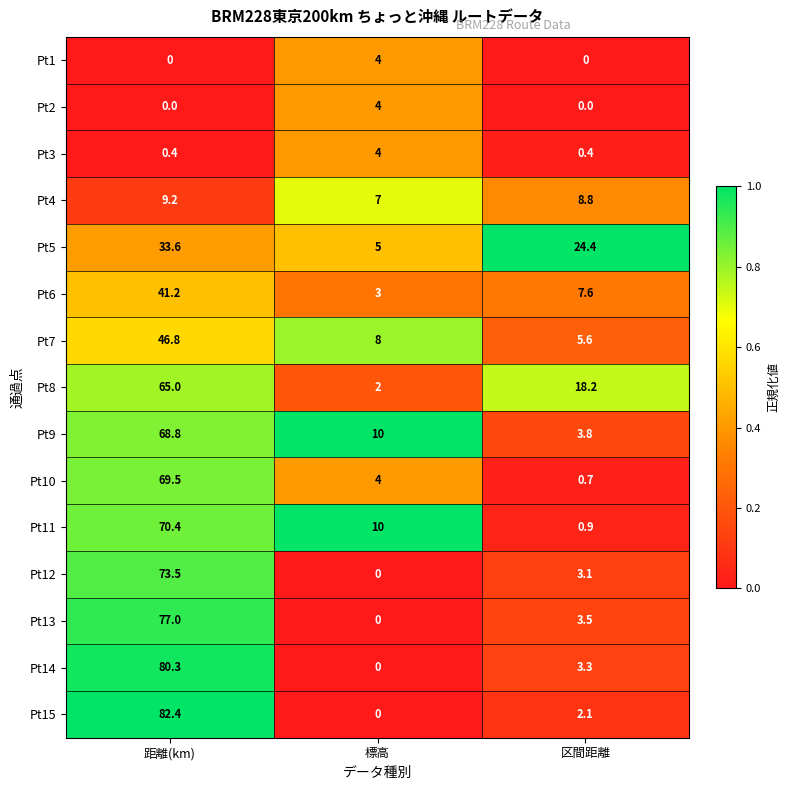

What is the difference between the highest and lowest values at 距離(km)?

82.4